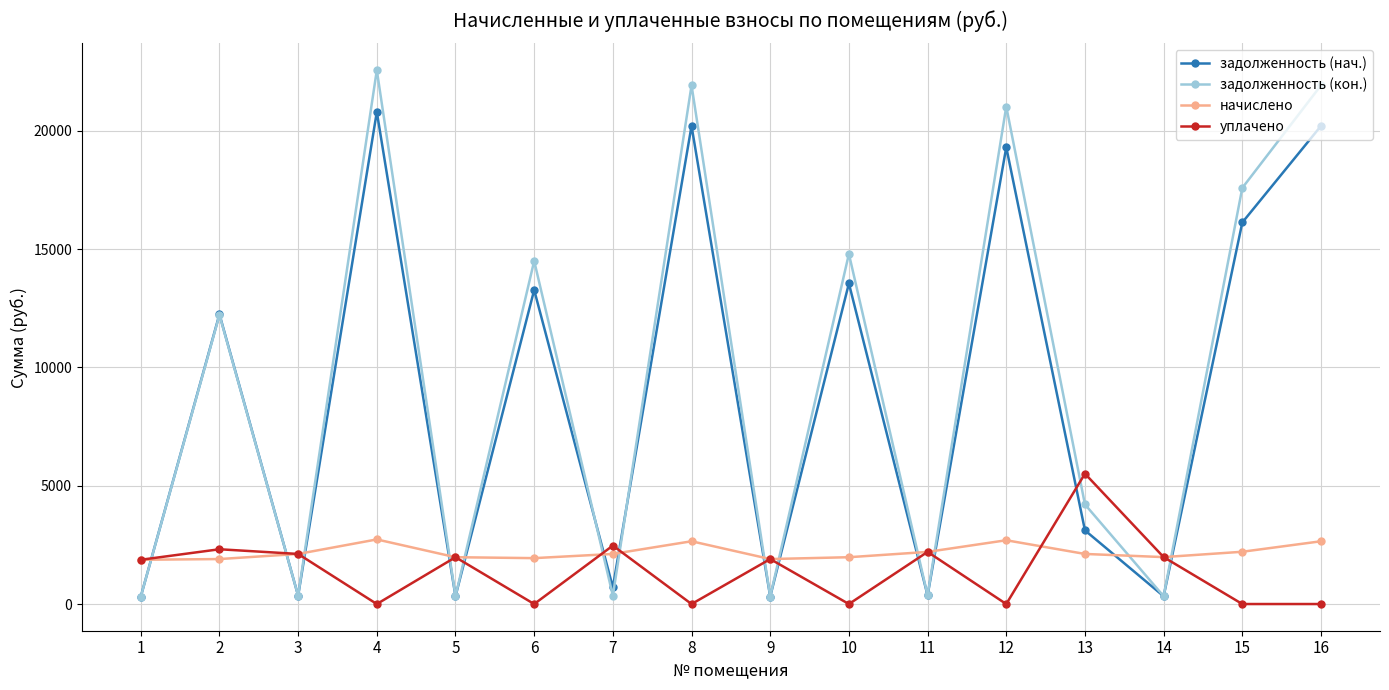

What is the maximum value shown in the chart?

22564.4